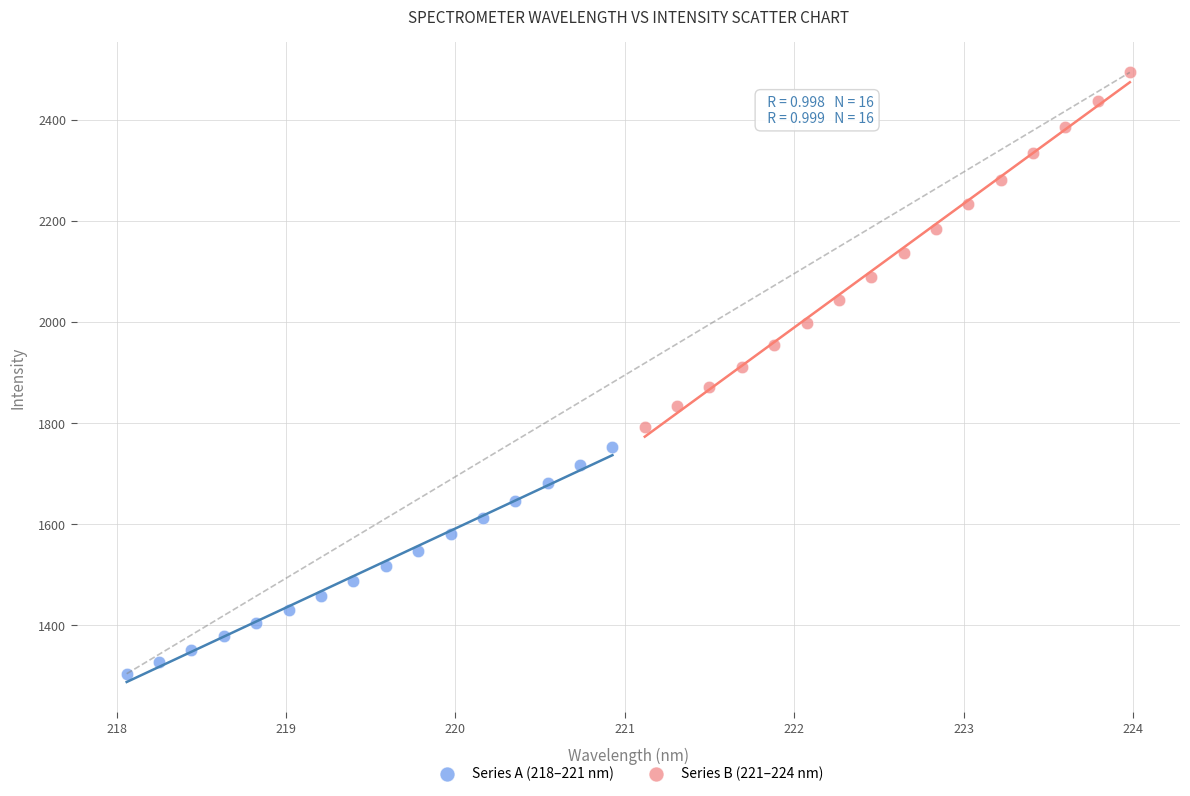

Which series reaches the maximum Y coordinate?

Series B (221–224 nm)